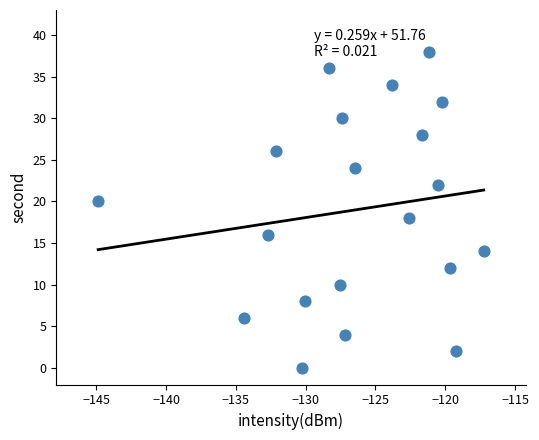

What is the range of Y values (max minus min)?

38